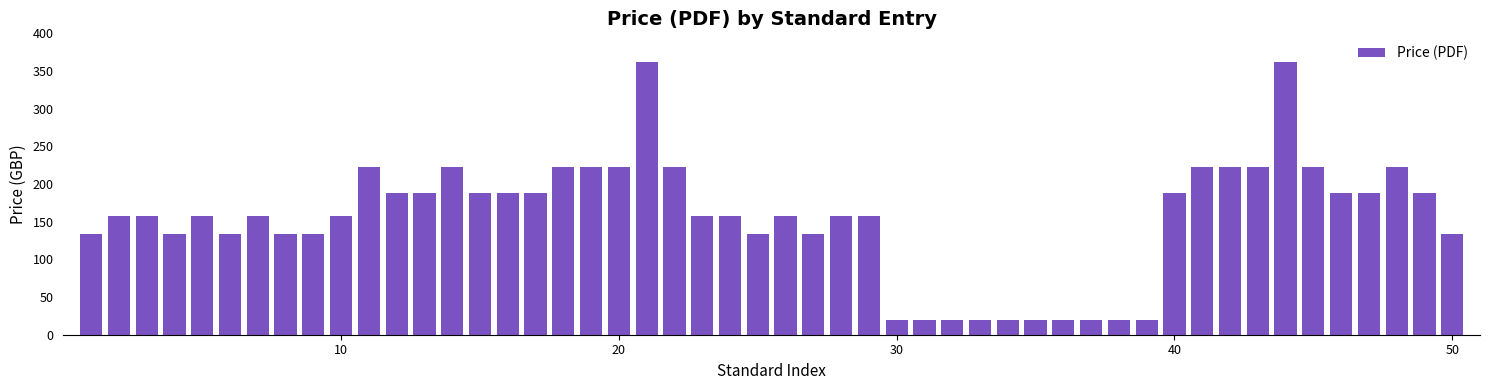

What is the average value?

154